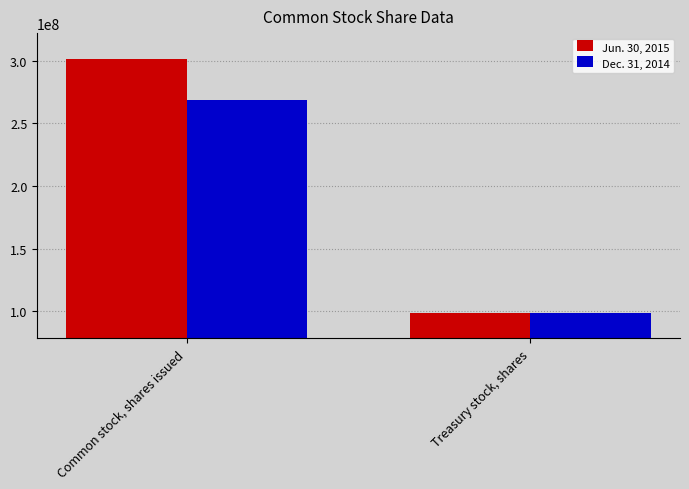

What is the lowest value of the Dec. 31, 2014 series?

98700000